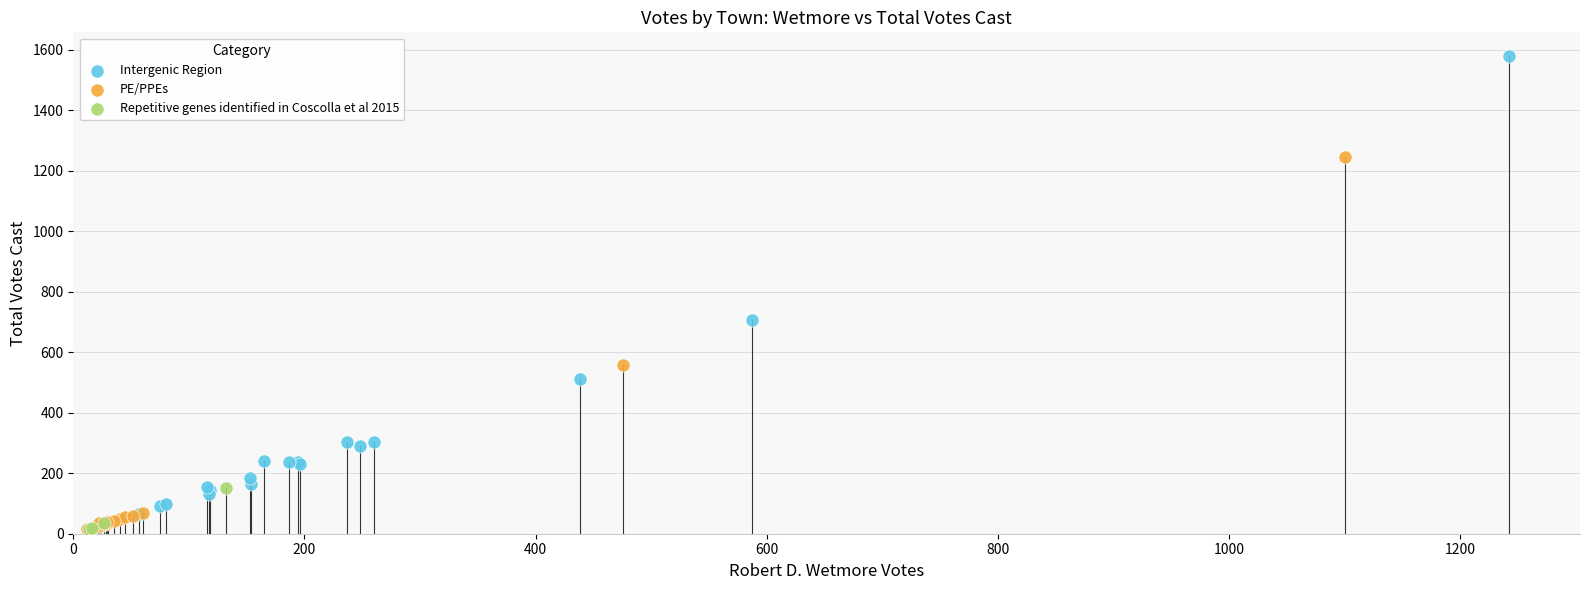

Which series has the widest spread of Y values?

Intergenic Region